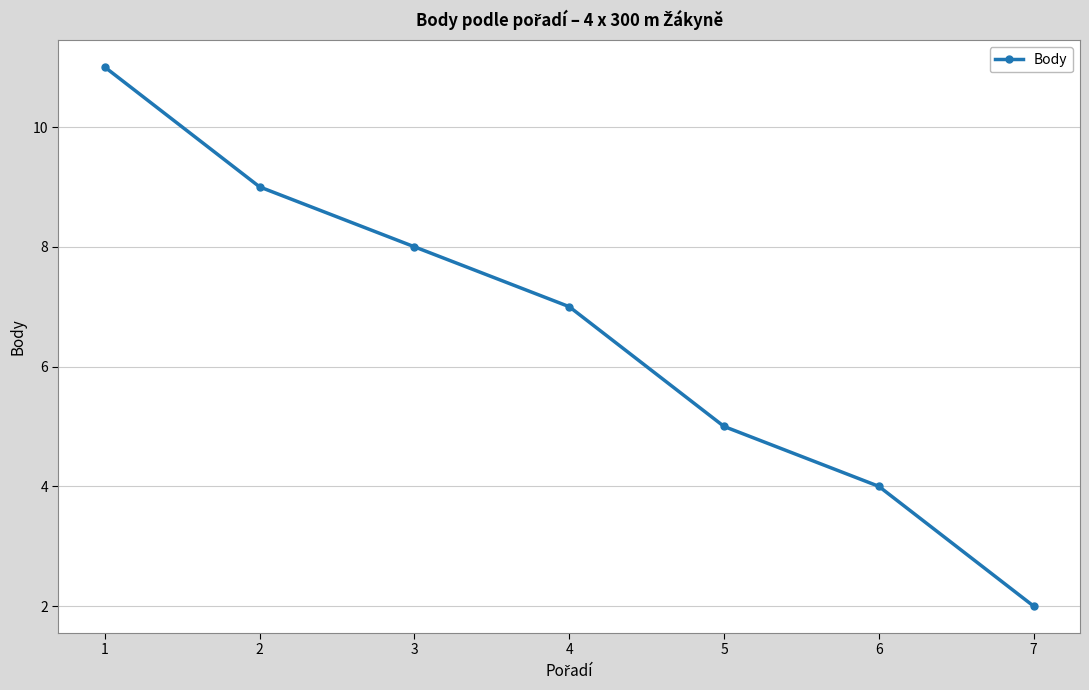

Reading left to right, list all the values displayed in this chart.

1=11	2=9	3=8	4=7	5=5	6=4	7=2